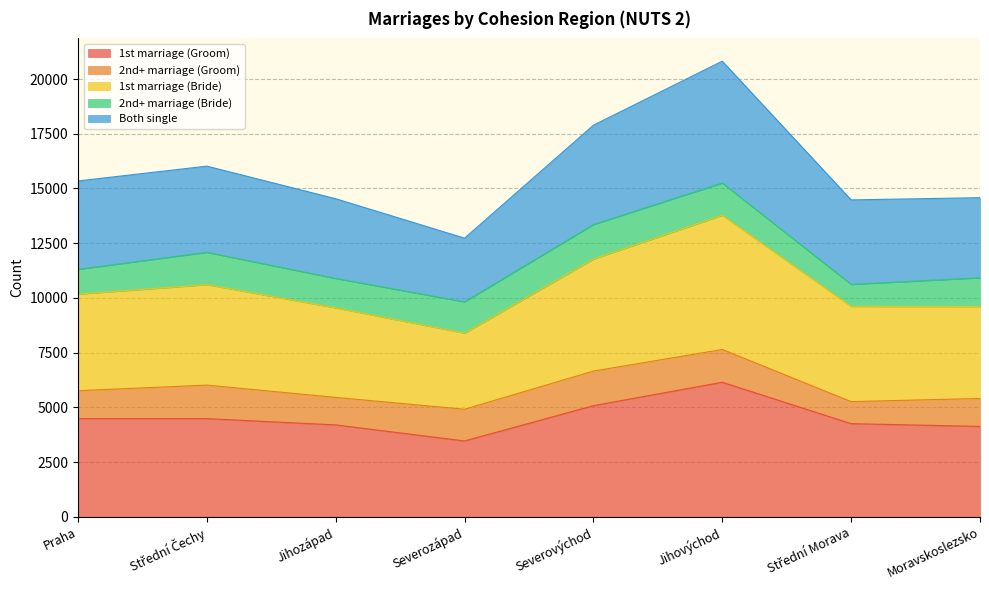

True or false: 1st marriage (Groom) has more than 2 points higher than both neighbors.

False